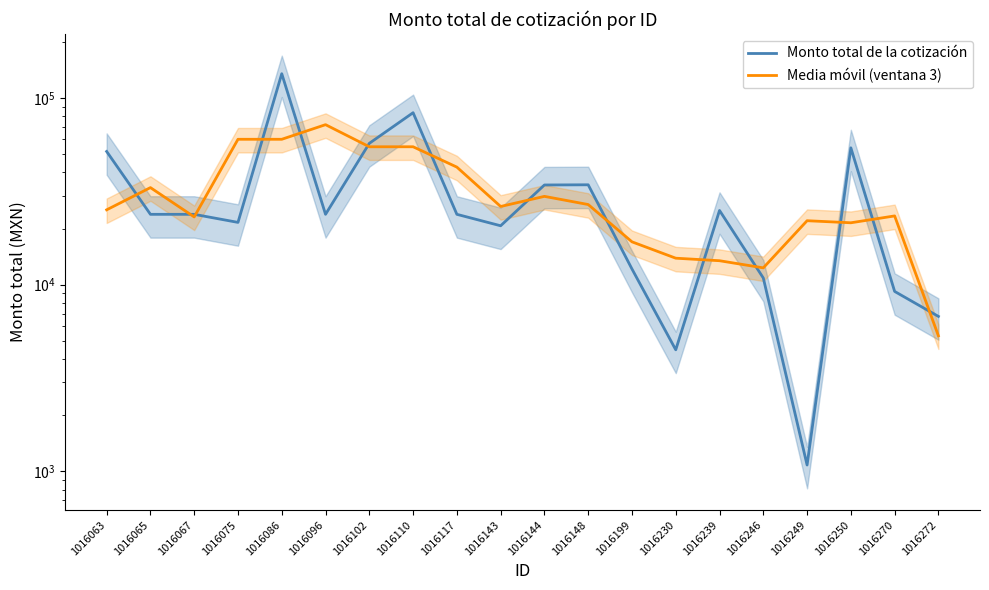

List the labels in order of Media móvil (ventana 3) value, largest first.

1016096, 1016075, 1016086, 1016110, 1016102, 1016117, 1016065, 1016144, 1016148, 1016143, 1016063, 1016270, 1016067, 1016249, 1016250, 1016199, 1016230, 1016239, 1016246, 1016272